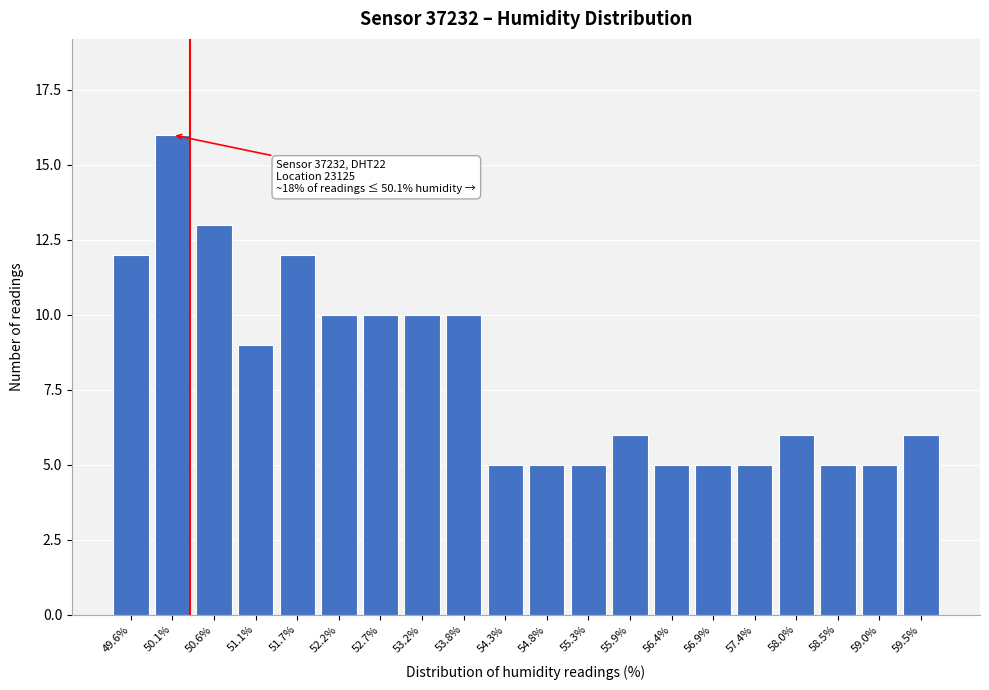

Reading right to left, extract all data points from this chart.

59.5%=6	59.0%=5	58.5%=5	58.0%=6	57.4%=5	56.9%=5	56.4%=5	55.9%=6	55.3%=5	54.8%=5	54.3%=5	53.8%=10	53.2%=10	52.7%=10	52.2%=10	51.7%=12	51.1%=9	50.6%=13	50.1%=16	49.6%=12